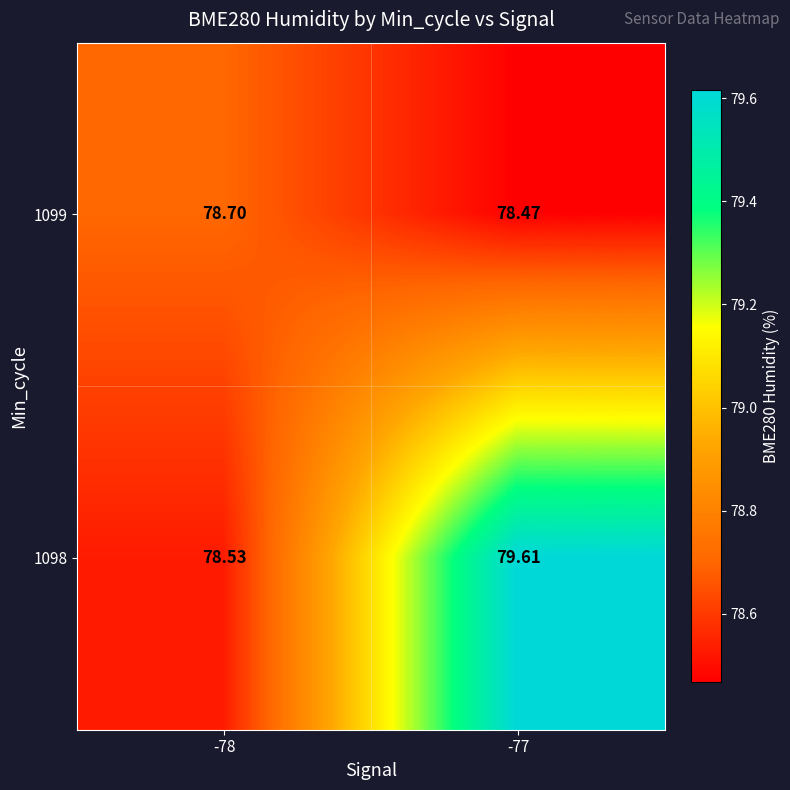

Is the value of 1098 at -78 greater than the value of 1099 at -77?

Yes